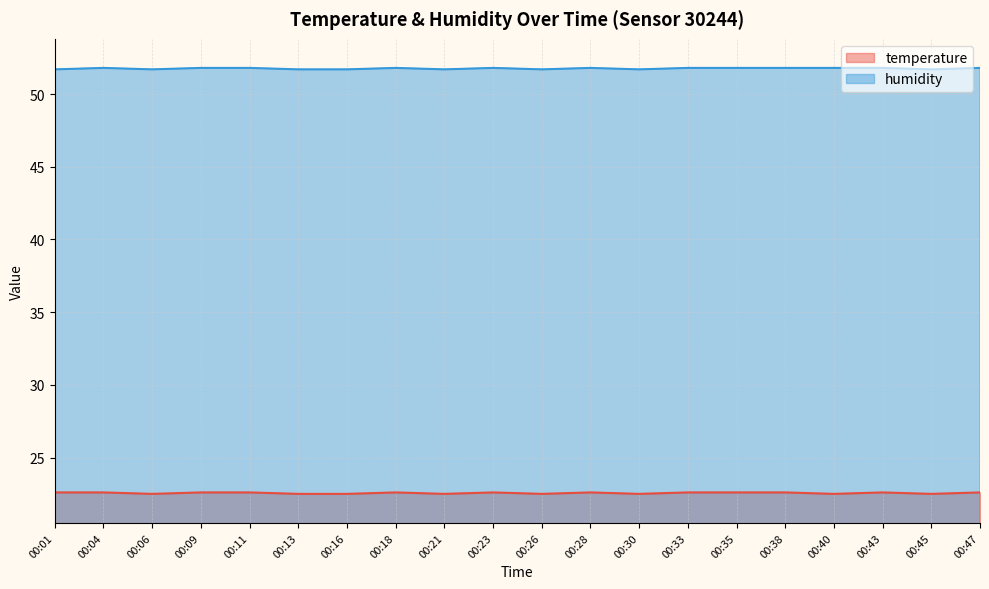

What is the minimum value shown in the chart?

22.5